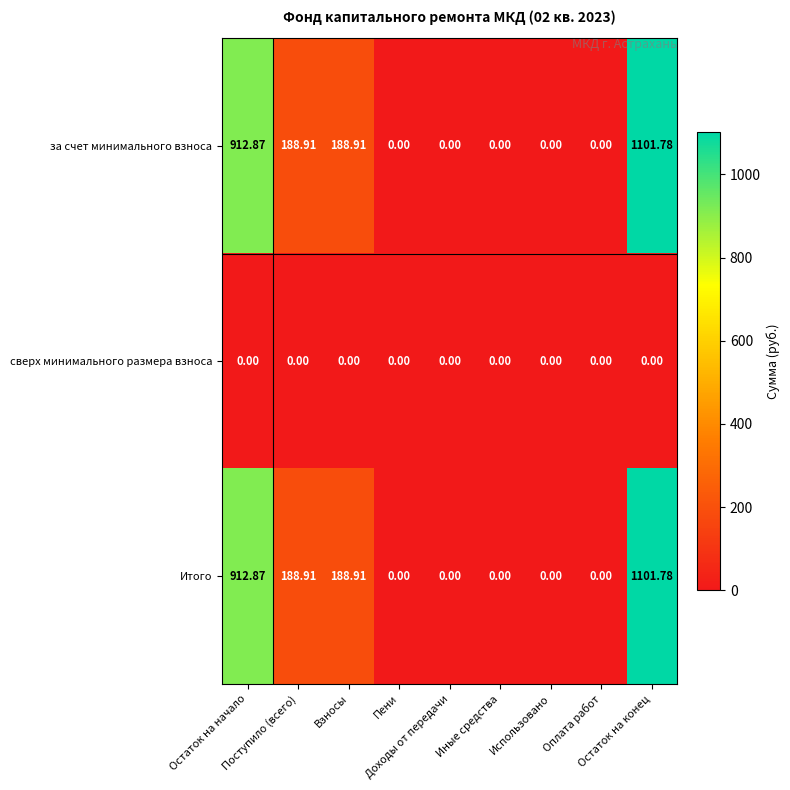

How many data points does each series have?

9